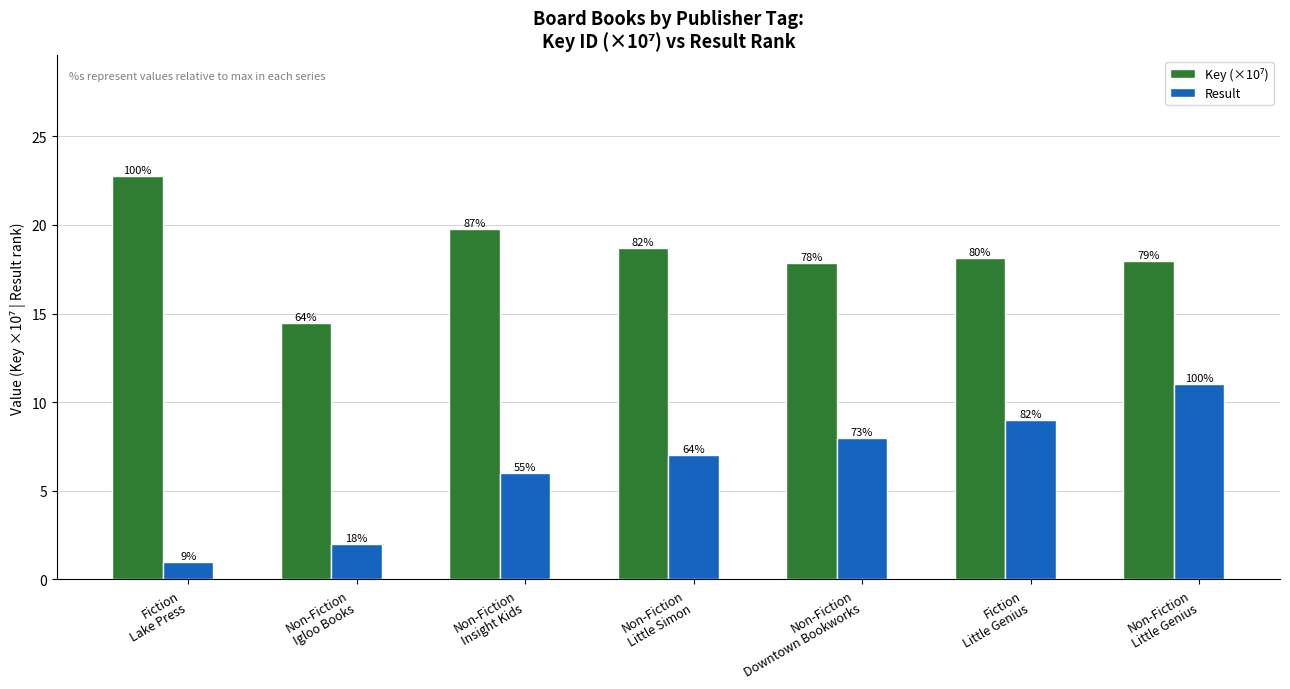

List the labels in order of Key (×10⁷) value, largest first.

Fiction
Lake Press, Non-Fiction
Insight Kids, Non-Fiction
Little Simon, Fiction
Little Genius, Non-Fiction
Little Genius, Non-Fiction
Downtown Bookworks, Non-Fiction
Igloo Books